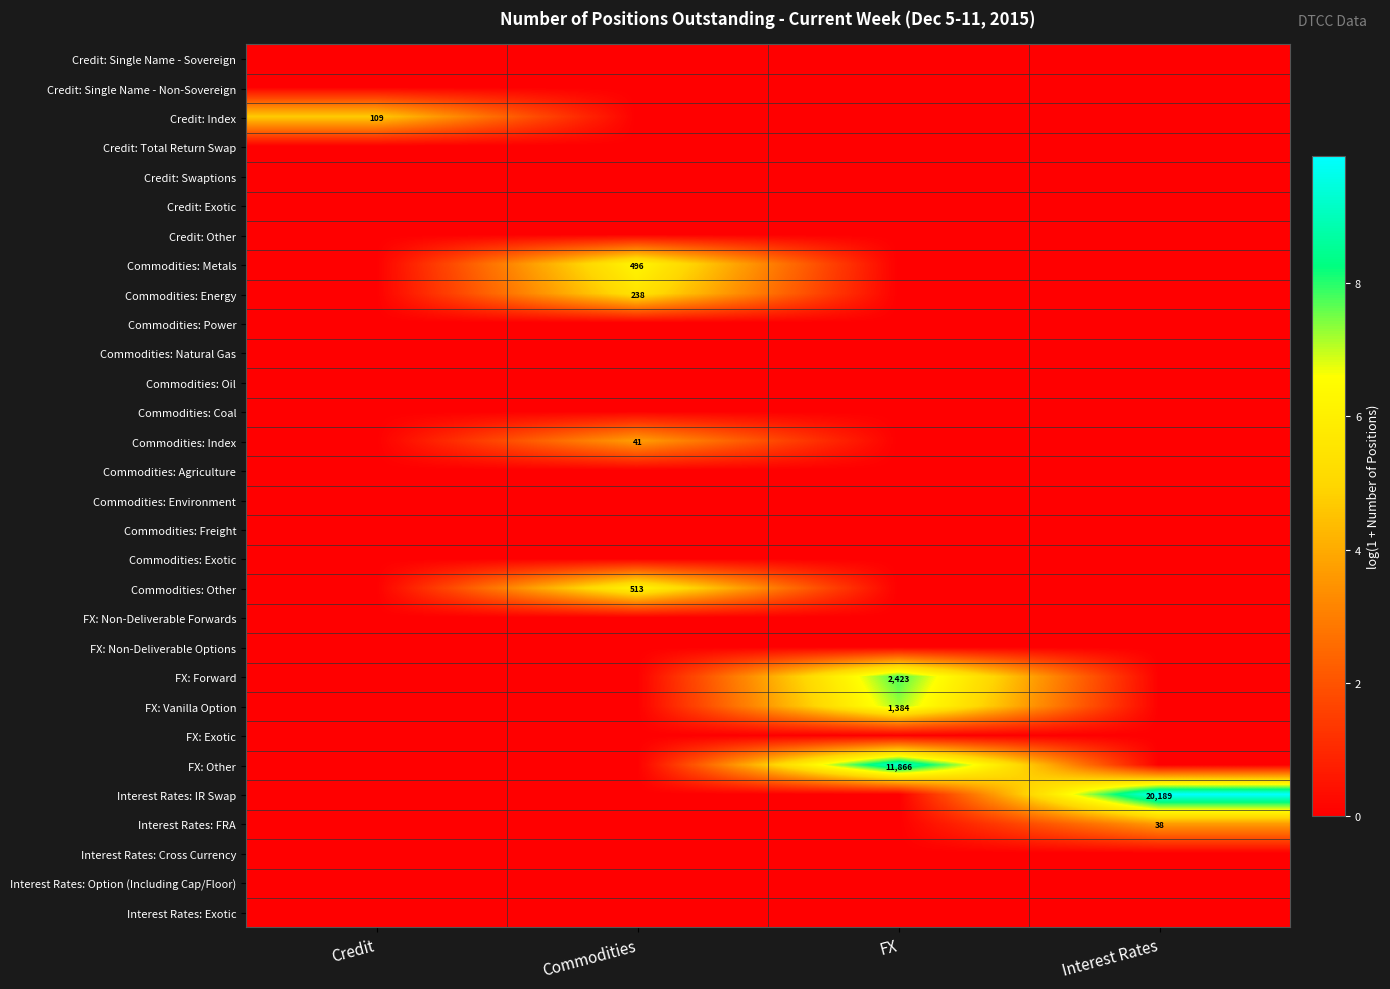

Is it true that Commodities: Metals equals 496 at Commodities?

True